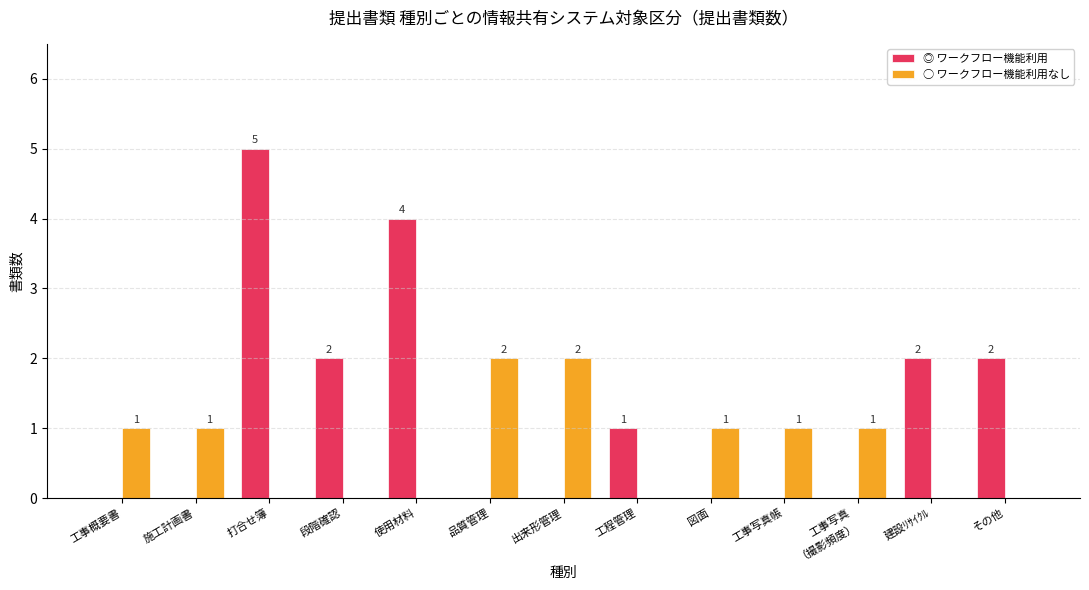

What is the greatest value displayed?

5